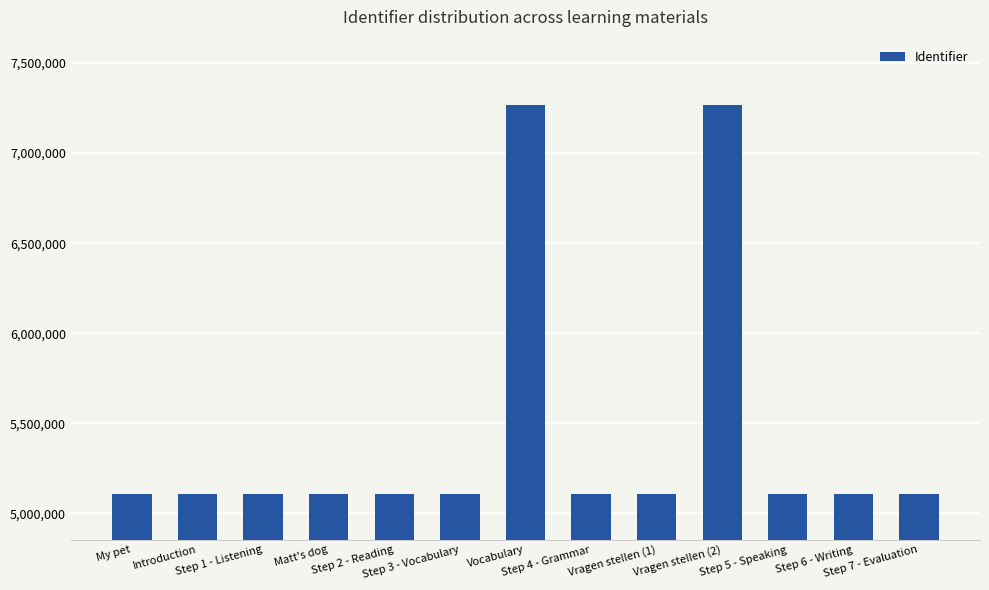

What is the label of the 3rd bar from the left?

Step 1 - Listening